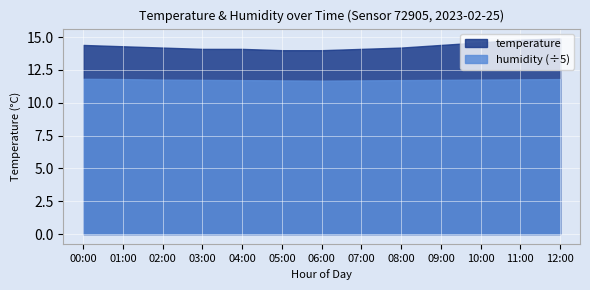

Reading right to left, what are all the values shown in this chart?

temperature: 14.9	14.8	14.6	14.4	14.2	14.1	14.0	14.0	14.1	14.1	14.2	14.3	14.4
humidity: 59.0	58.9	58.8	58.7	58.6	58.5	58.4	58.5	58.6	58.7	58.8	59.0	59.1